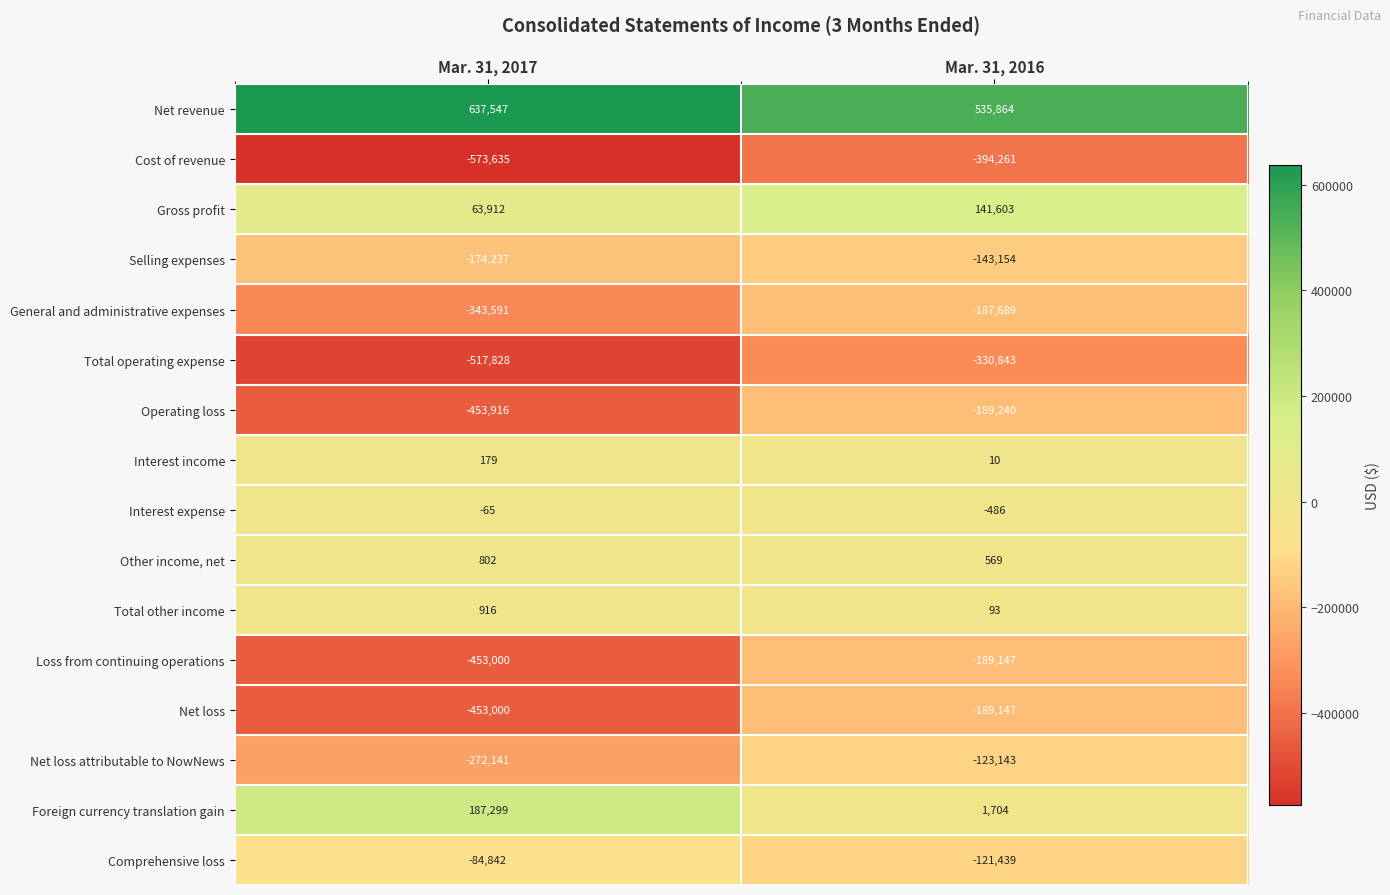

The value of Selling expenses at Mar. 31, 2017 is -174237. True or false?

True